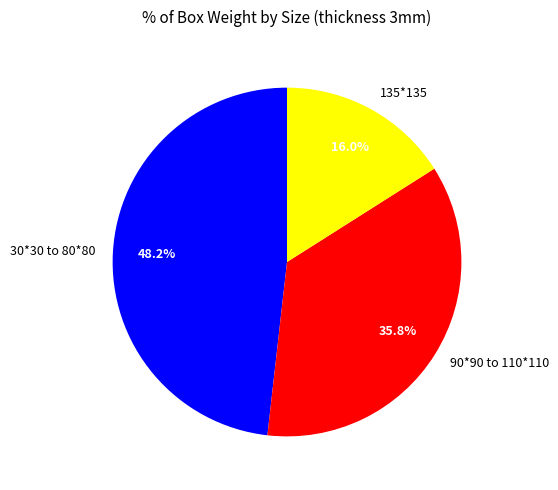

To the nearest percent, what is the average slice percentage?

33%